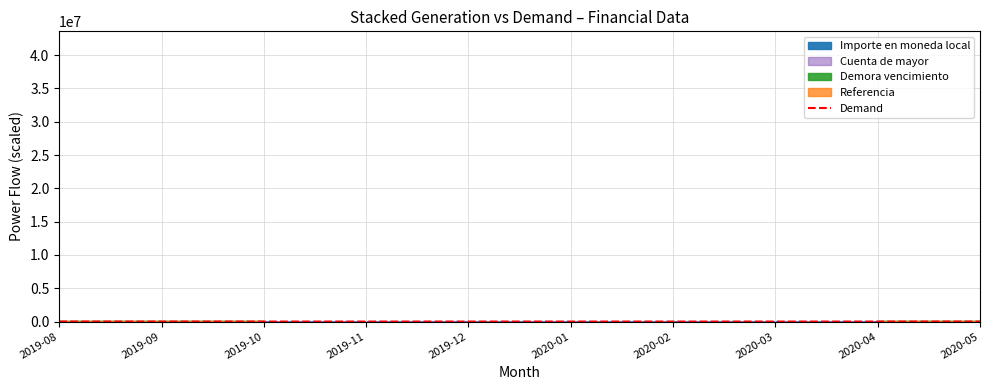

What is the sum of all values?

127.4